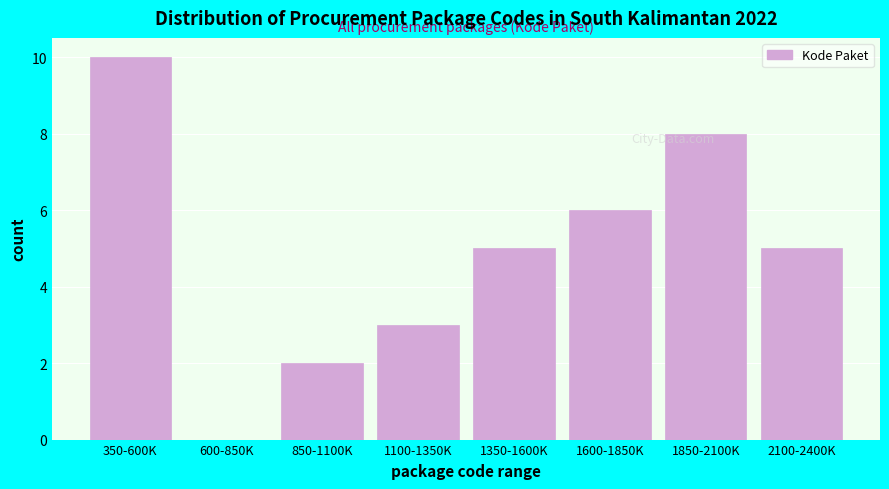

What is the sum of all values?

39